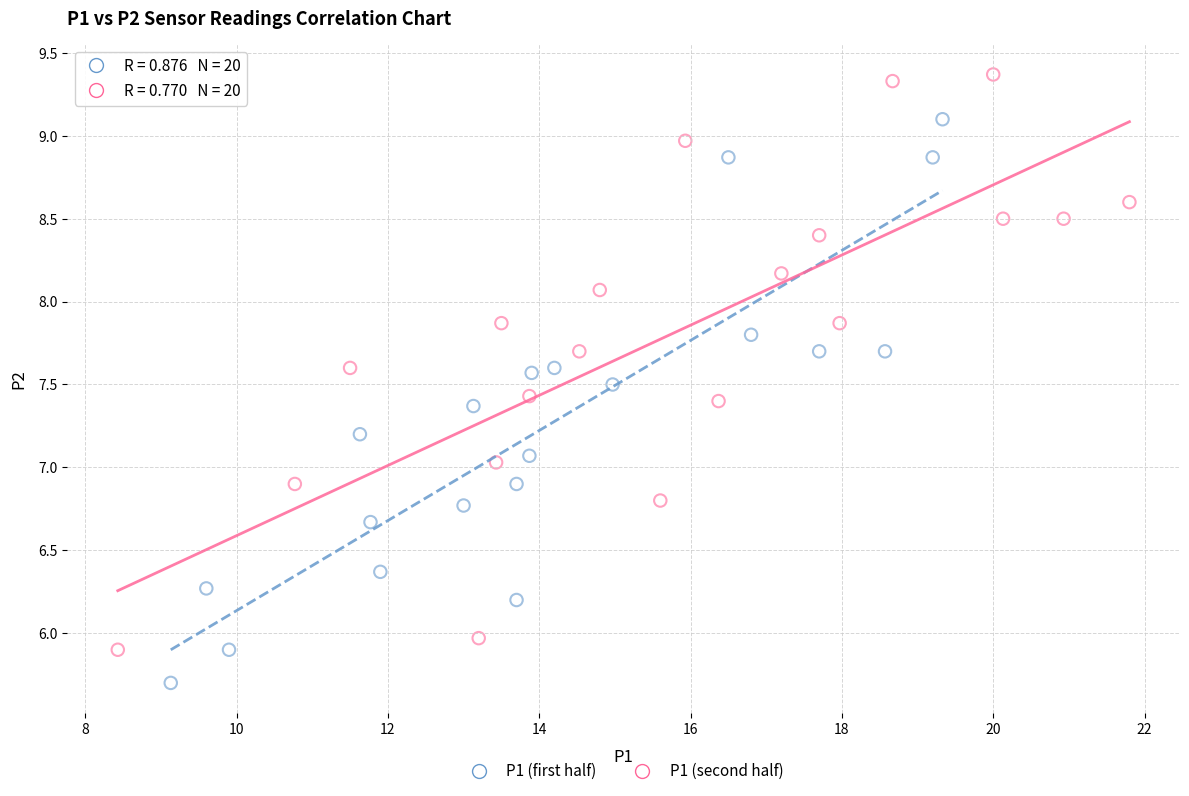

What are all the series names shown in the legend?

P1 (first half), P1 (second half)